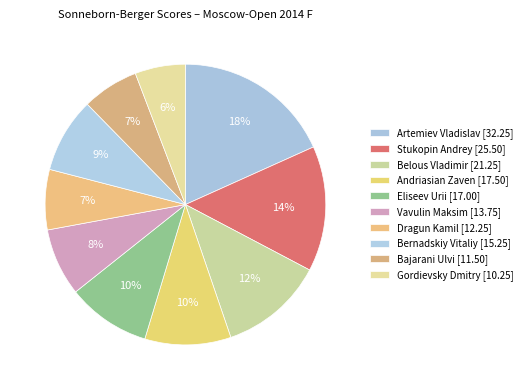

How many segments does this pie chart have?

10